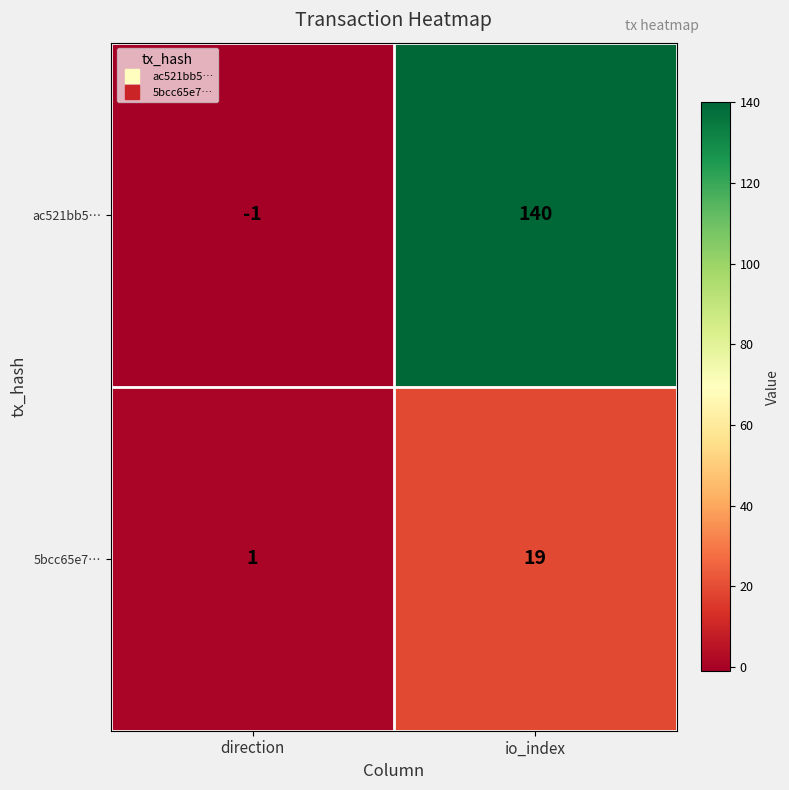

Rank the series at direction from highest to lowest value.

5bcc65e7…, ac521bb5…